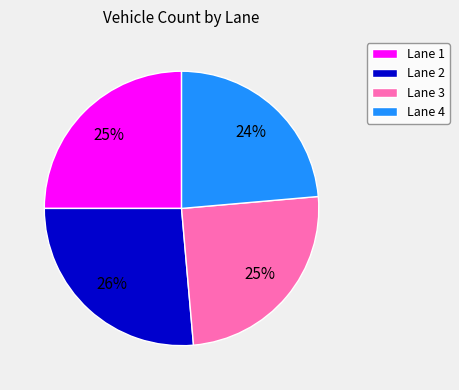

To the nearest percent, what is the difference between the Lane 3 and Lane 4 slice percentages?

1%